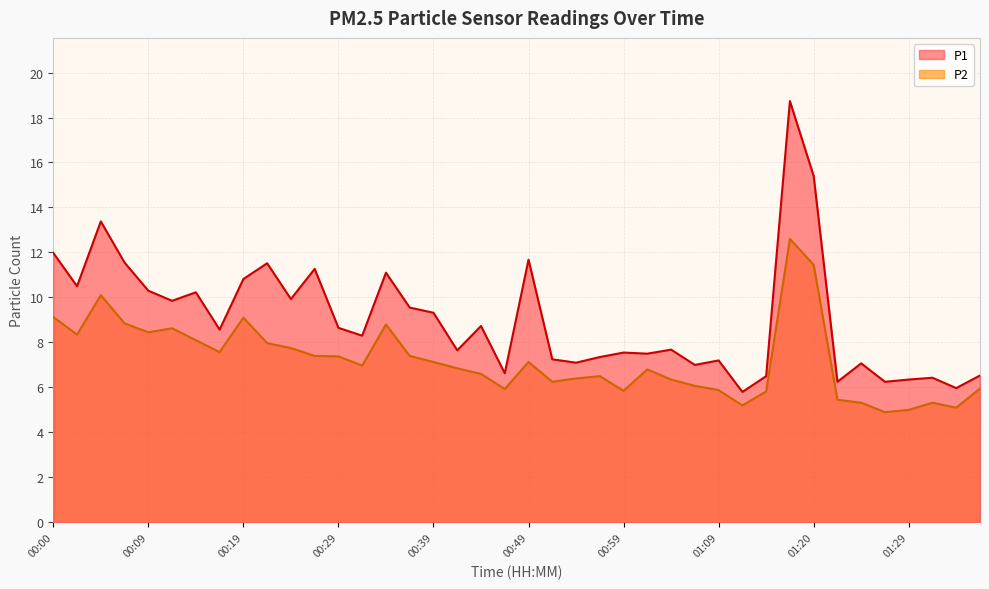

True or false: P1 and P2 cross at least once.

False